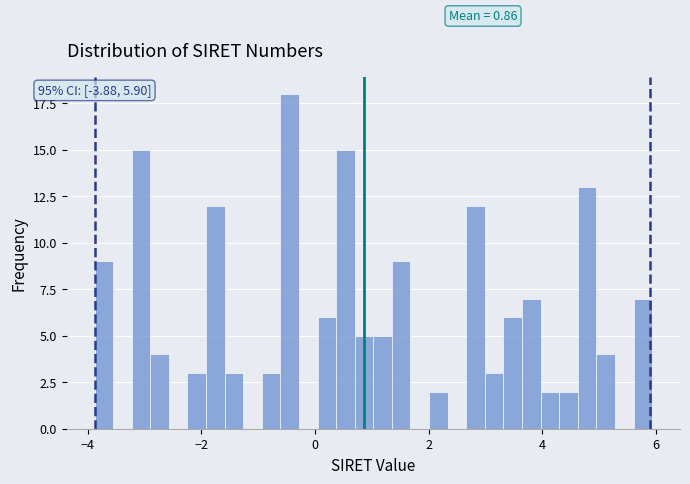

Read against the x-axis, roughly where is the centre of the tallest bar?

-0.4